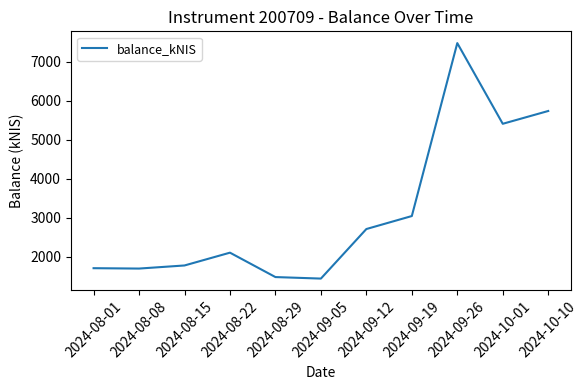

How many distinct data groups are displayed?

1